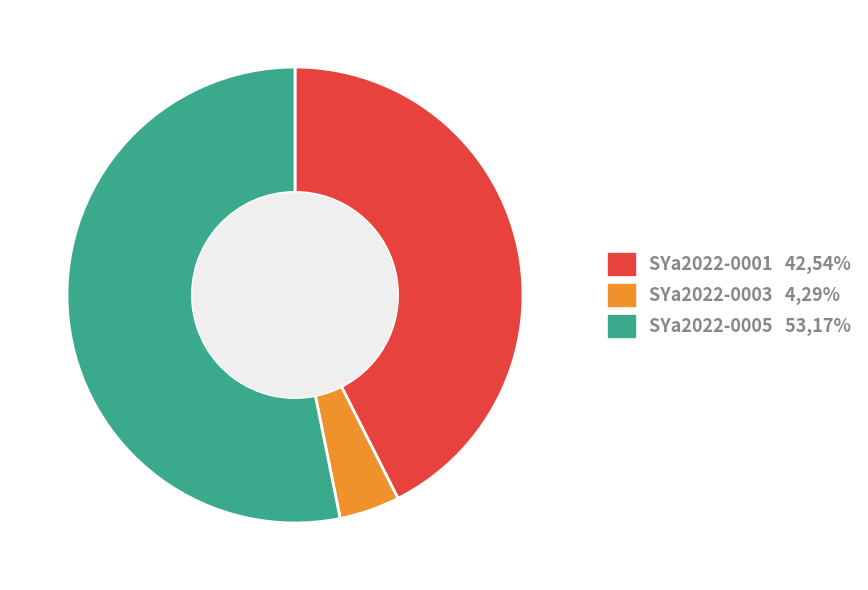

Is the sum of SYa2022-0001 42,54% and SYa2022-0003 4,29% greater than half?

No